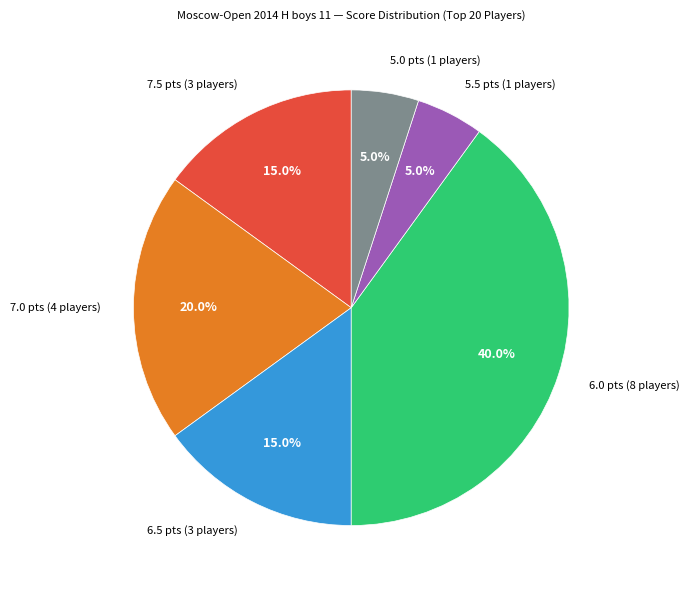

Which slice is the largest?

6.0 pts (8 players)